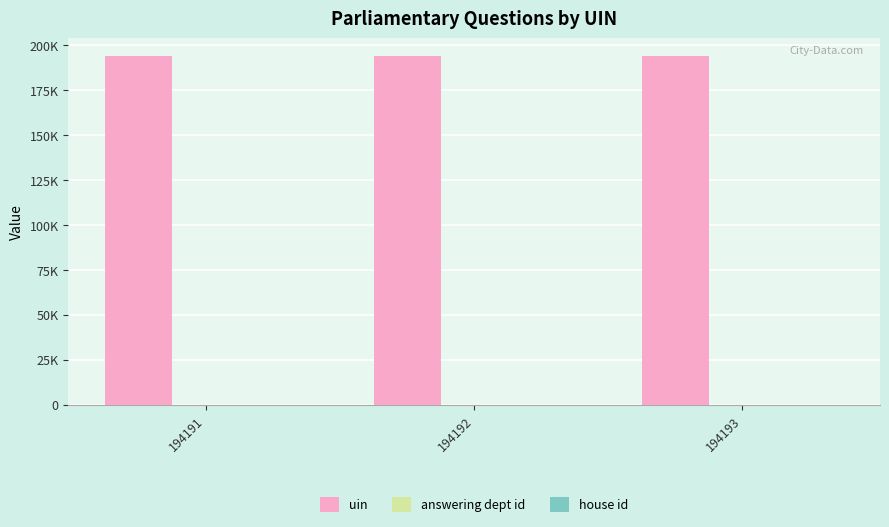

At which label does uin reach its minimum?

194191